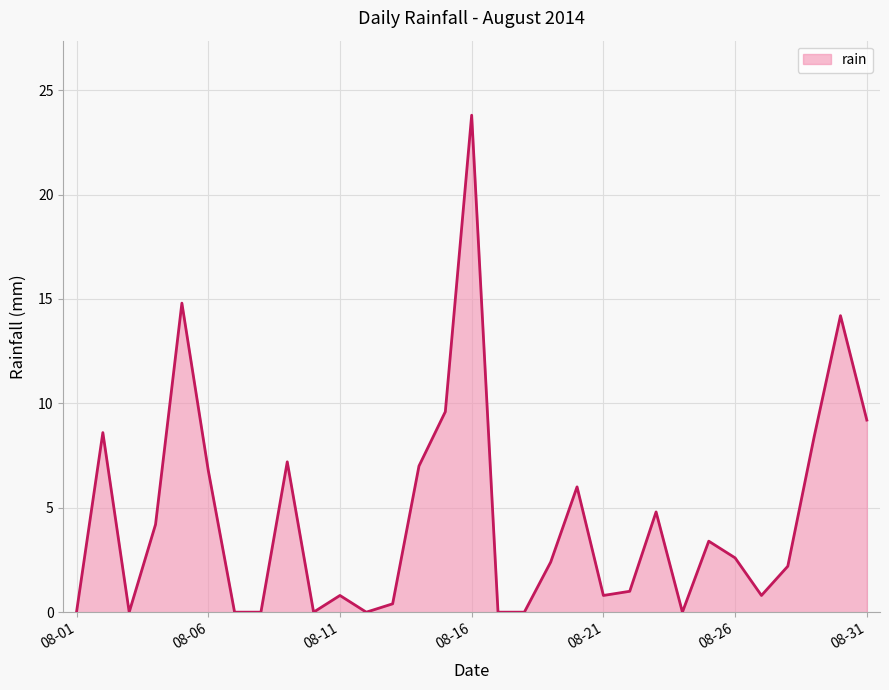

What is the difference between the maximum and minimum values?

23.8